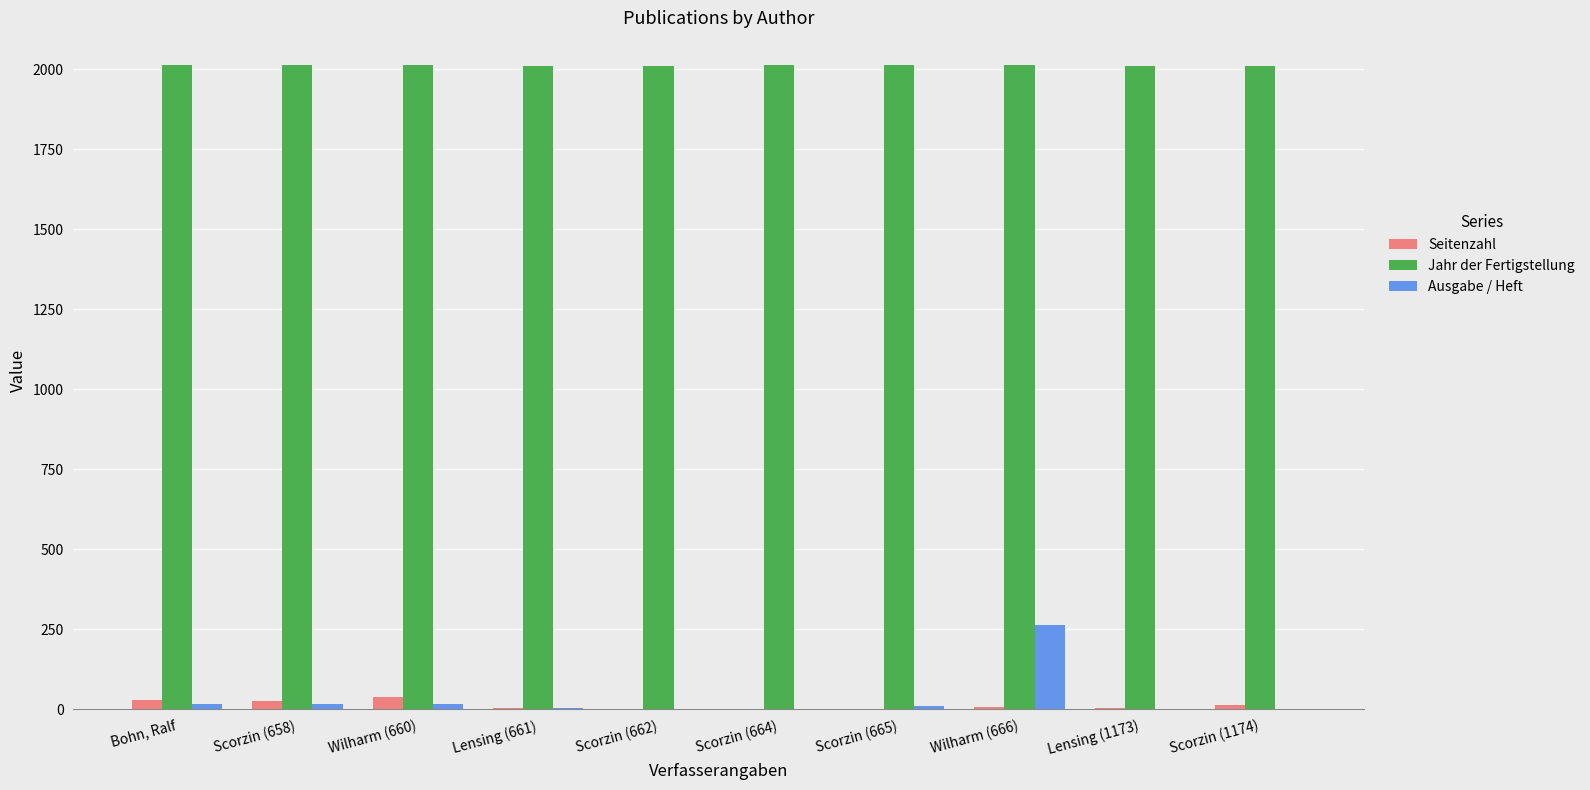

Which series has the largest total across all categories?

Jahr der Fertigstellung